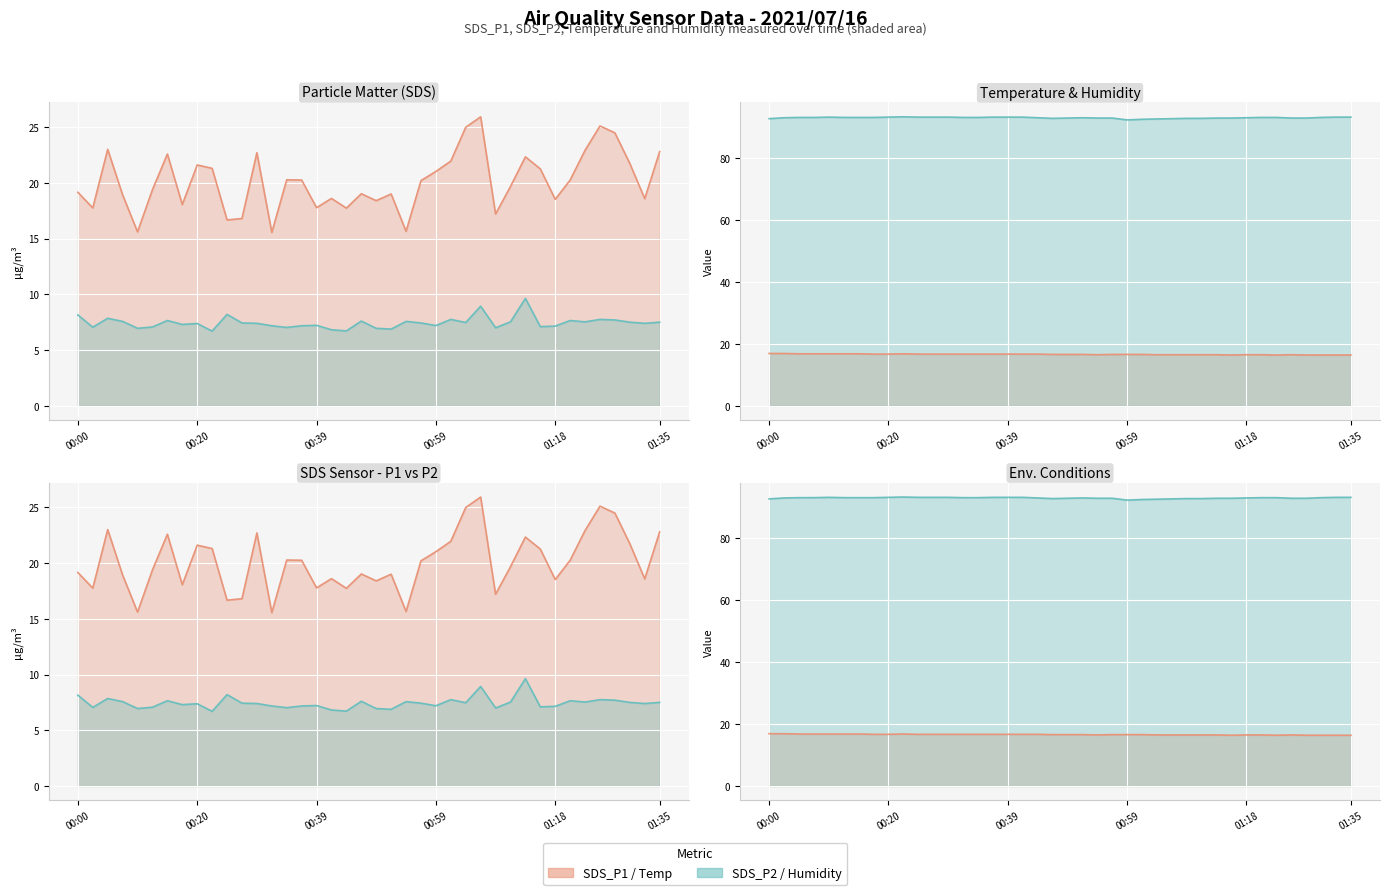

How many data points in Humidity are less than 93?

15